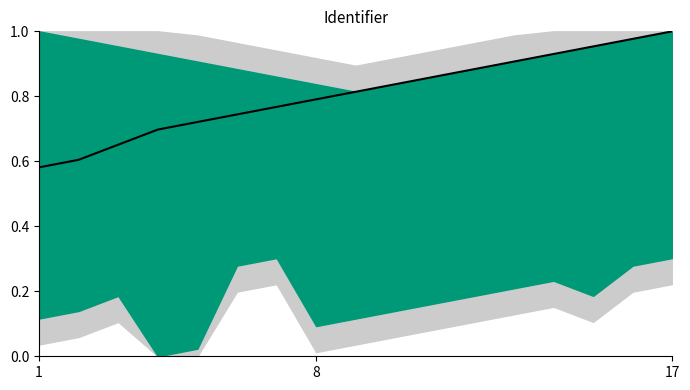

The value at 17 is 0.9. True or false?

False